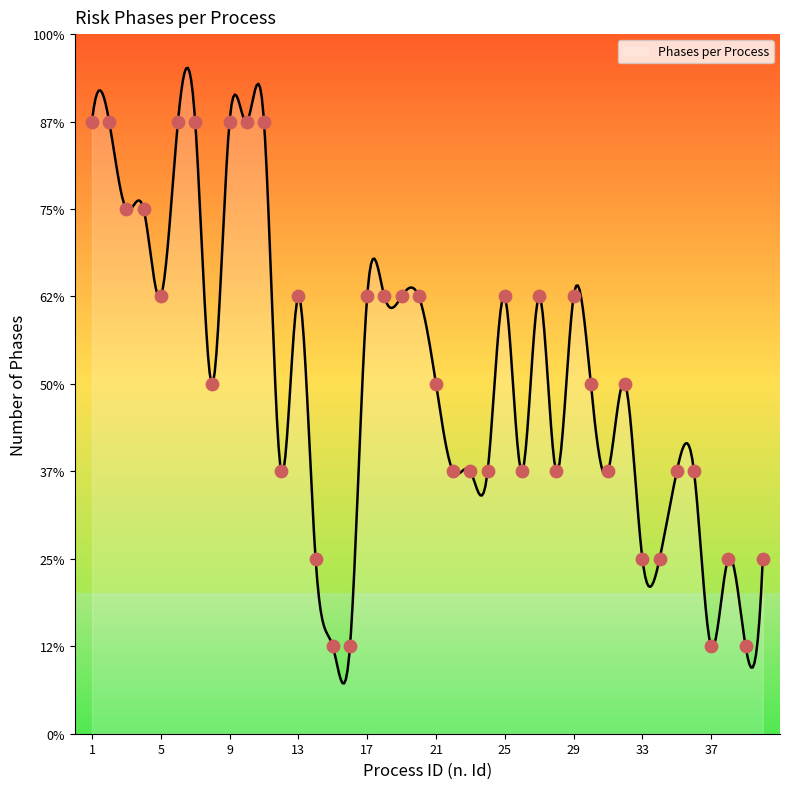

Between 2 and 19, which is larger?

2